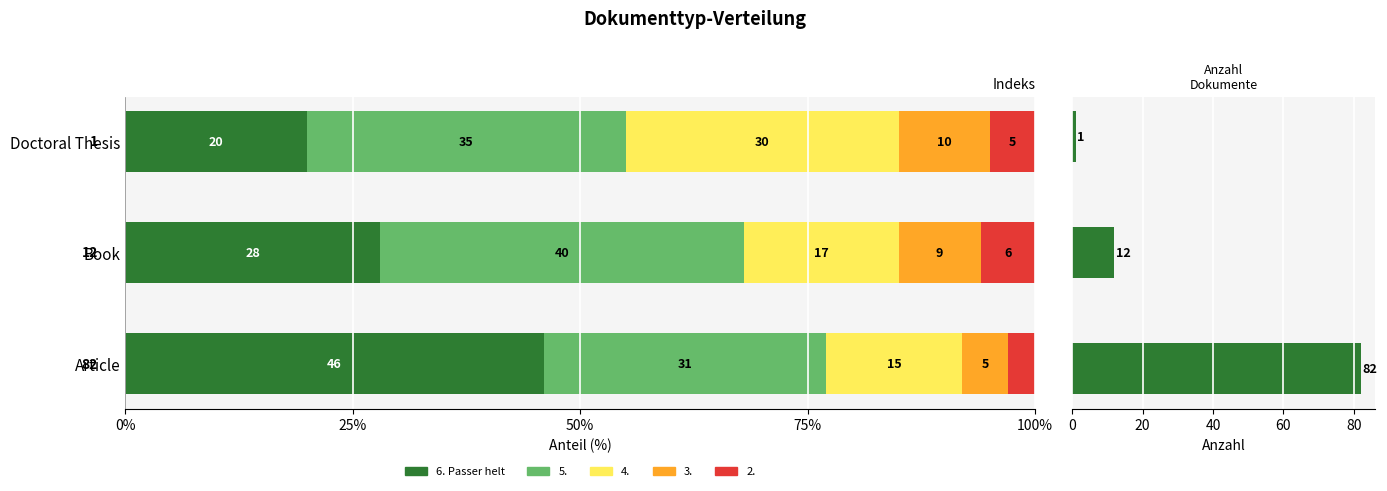

What is the sum of all 6. Passer helt values?

94